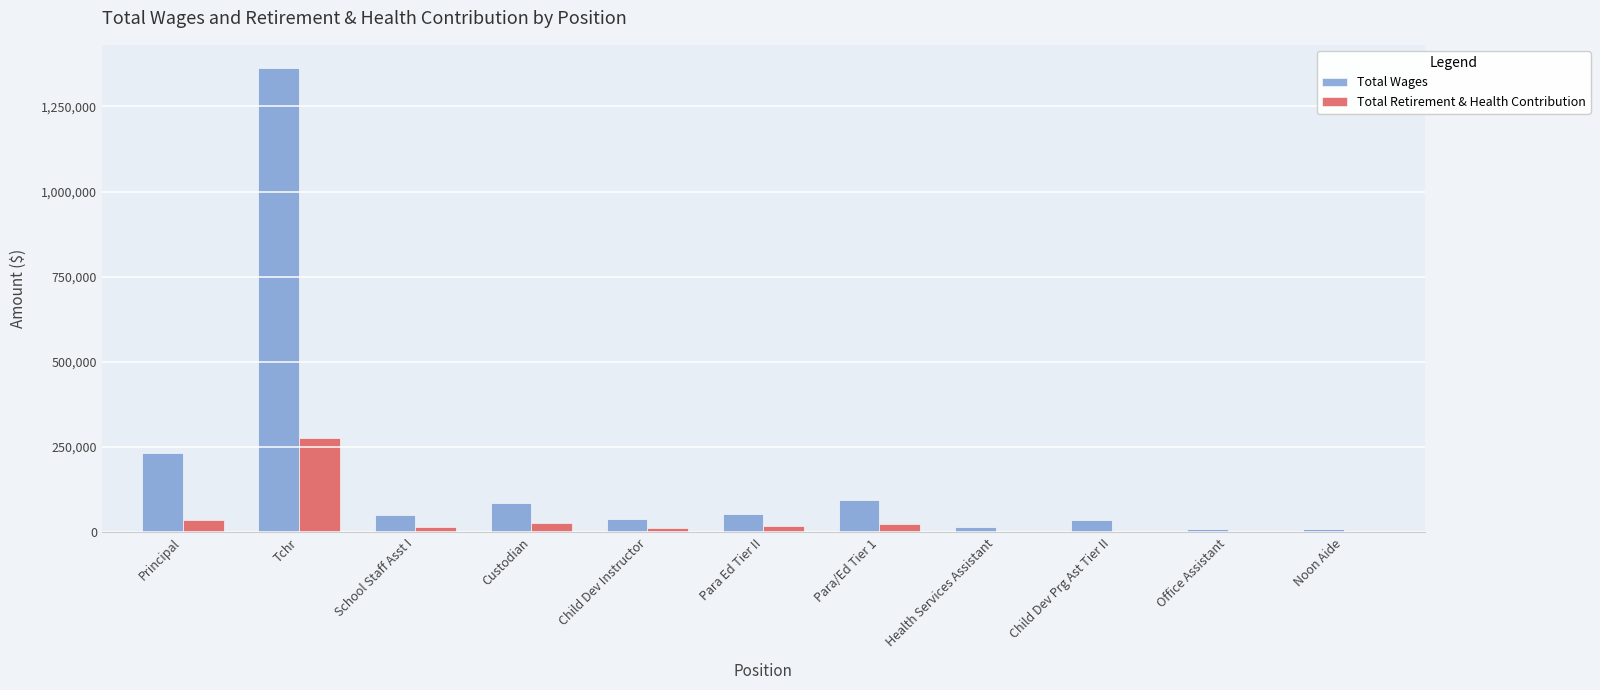

The value of Total Retirement & Health Contribution at Office Assistant is 84778. True or false?

False